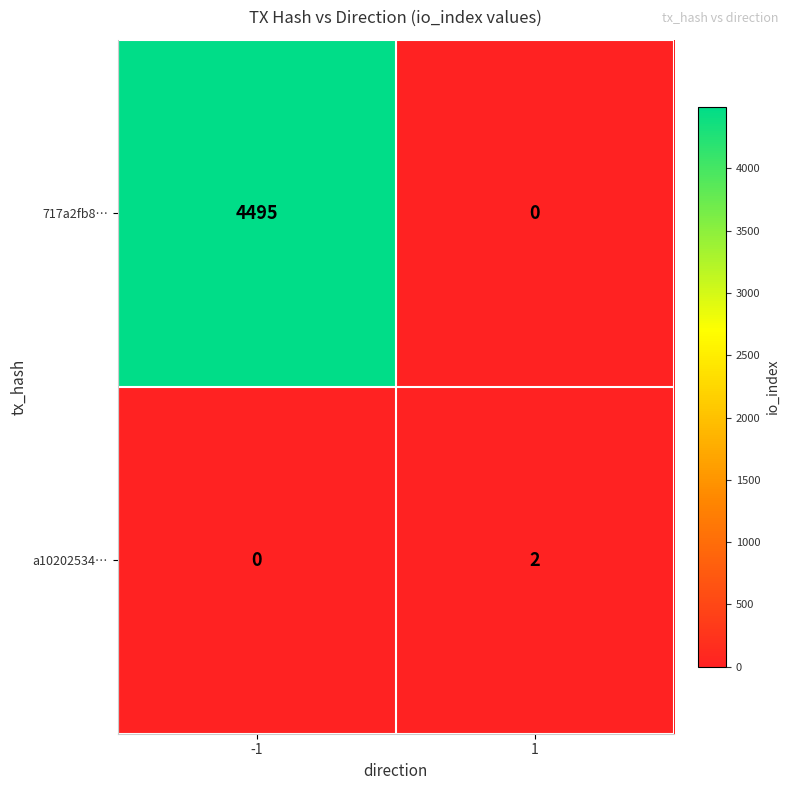

What is the highest value of the 717a2fb8… series?

4495